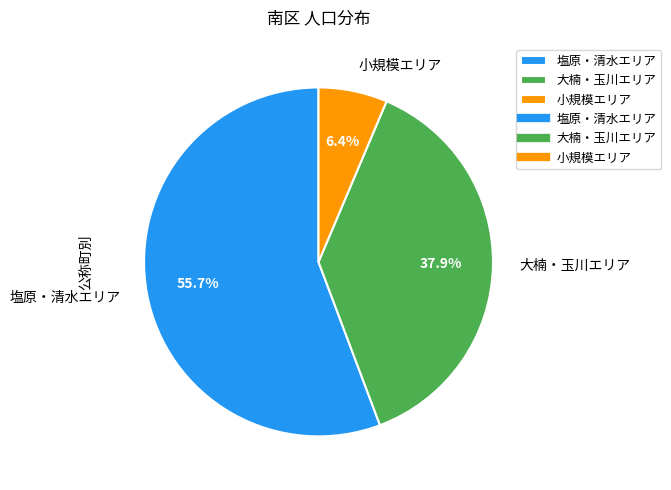

What portion of the pie excludes 塩原・清水エリア?

44.3%